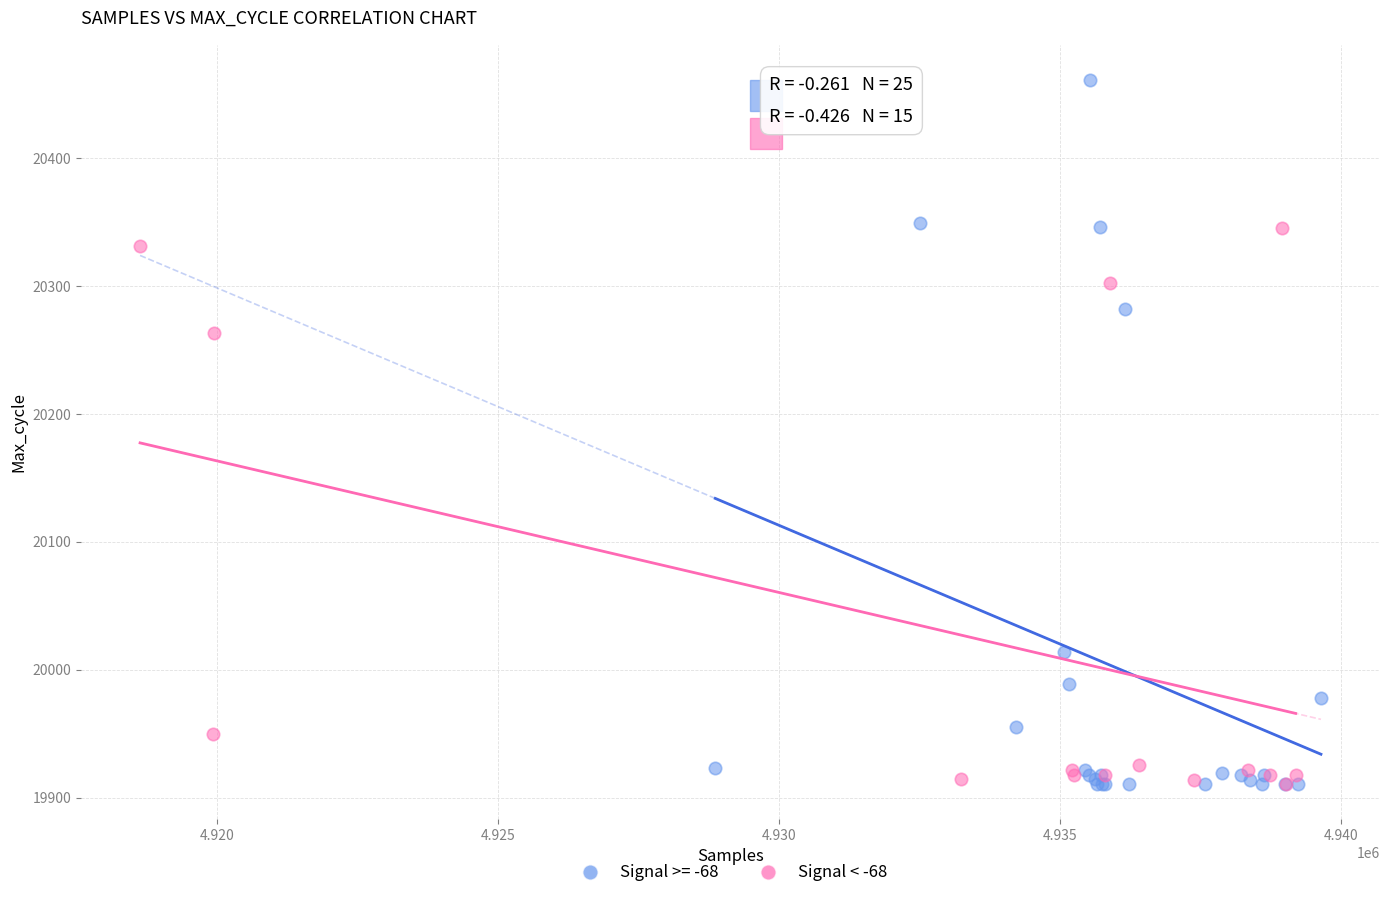

Which series has the largest Y range (max minus min)?

Signal >= -68